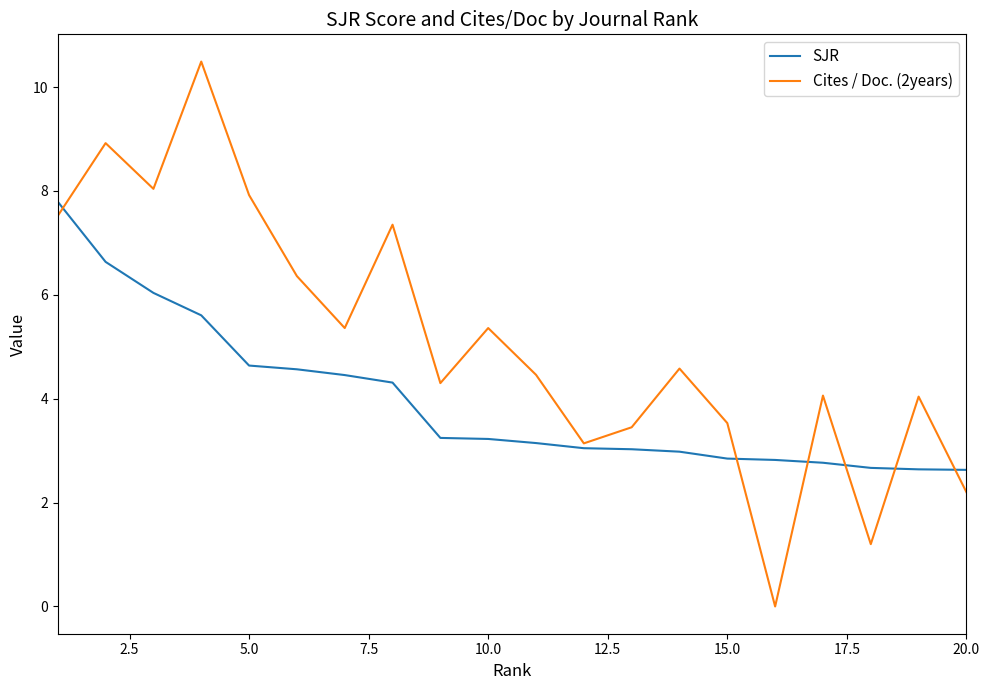

List the series in order of their overall mean, lowest first.

SJR, Cites / Doc. (2years)